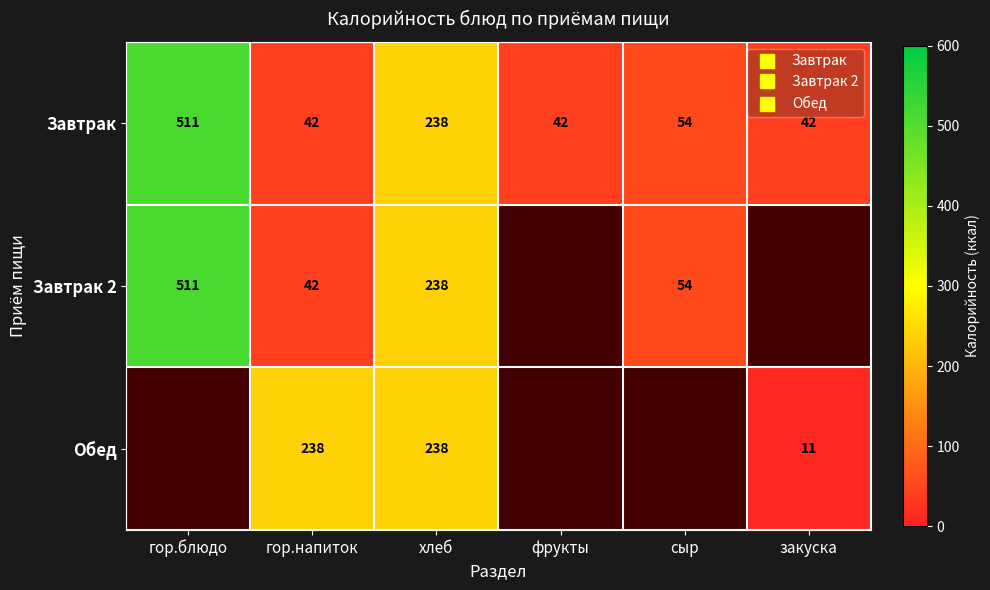

The value of Завтрак at гор.блюдо is 285.8. True or false?

False